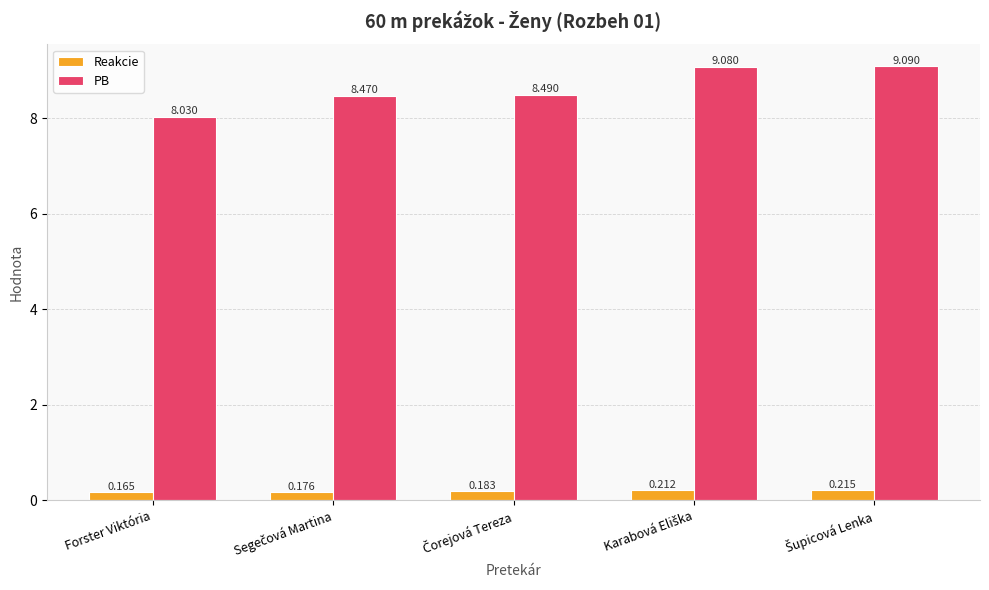

At which label is PB closest to 8?

Forster Viktória